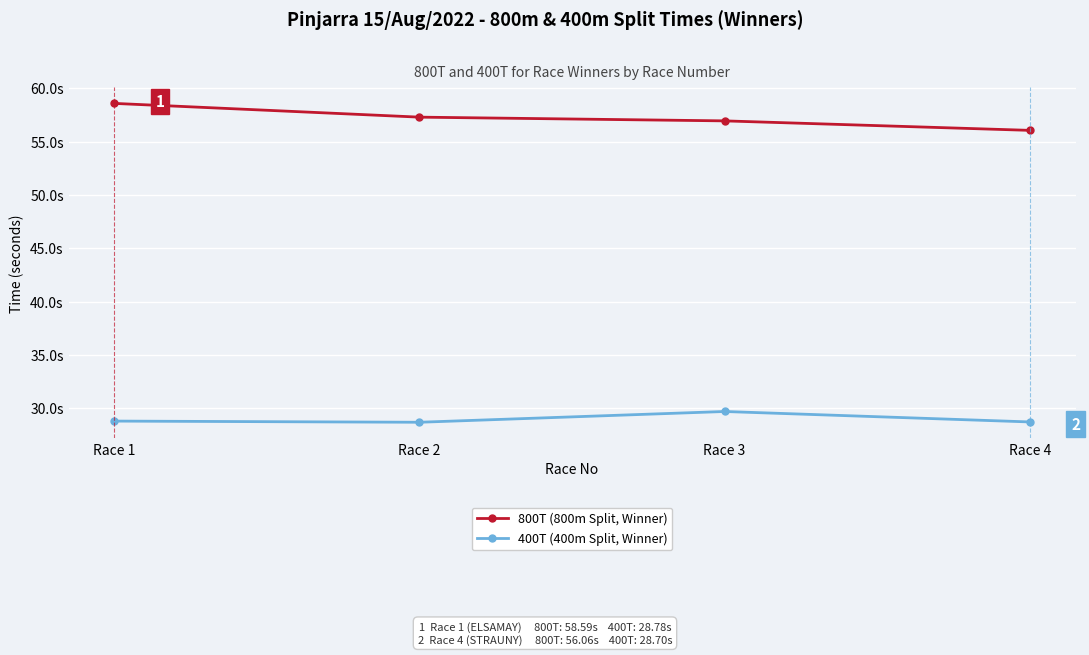

Reading left to right, list all the values displayed in this chart.

800T (800m Split, Winner): Race 1=58.6	Race 2=57.3	Race 3=57.0	Race 4=56.1
400T (400m Split, Winner): Race 1=28.8	Race 2=28.7	Race 3=29.7	Race 4=28.7